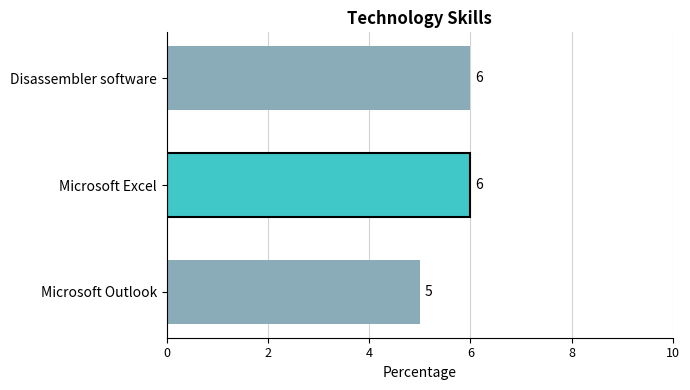

Count the number of categories in the chart.

3